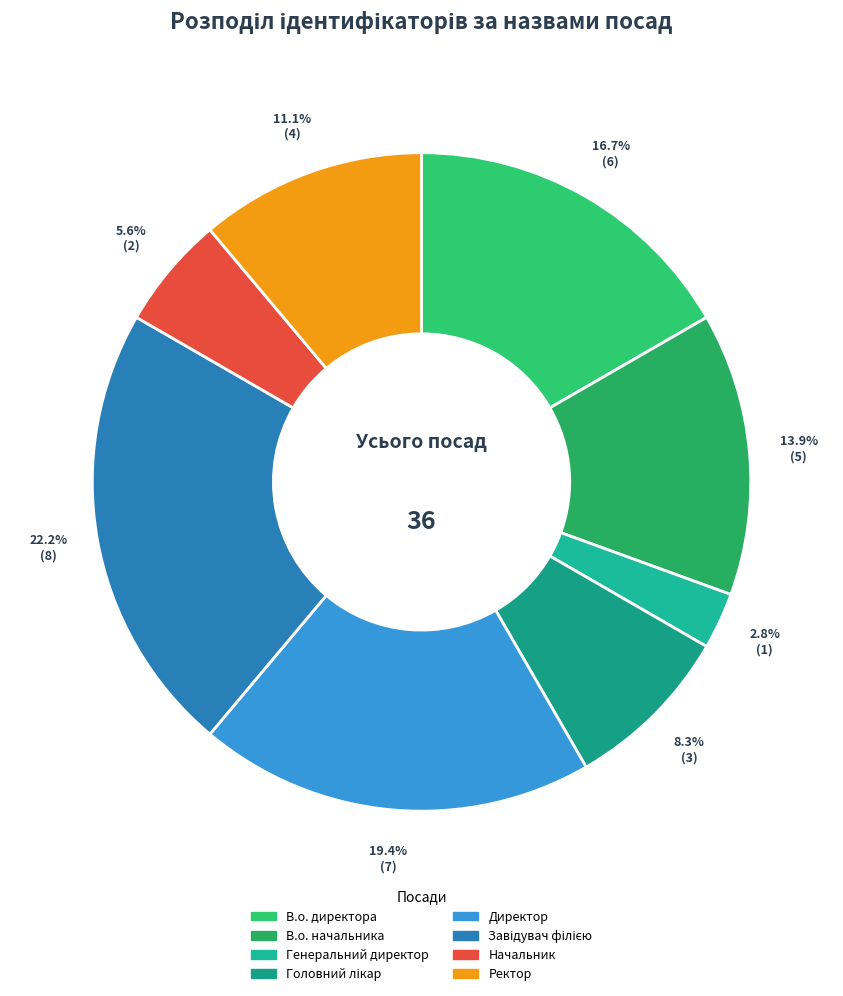

To the nearest percent, what is the difference between the largest and smallest slice percentages?

19%